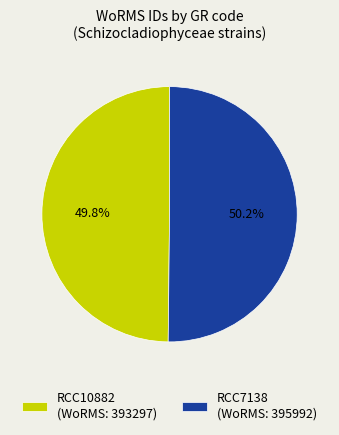

The RCC7138 slice represents 59% of the pie. True or false?

False